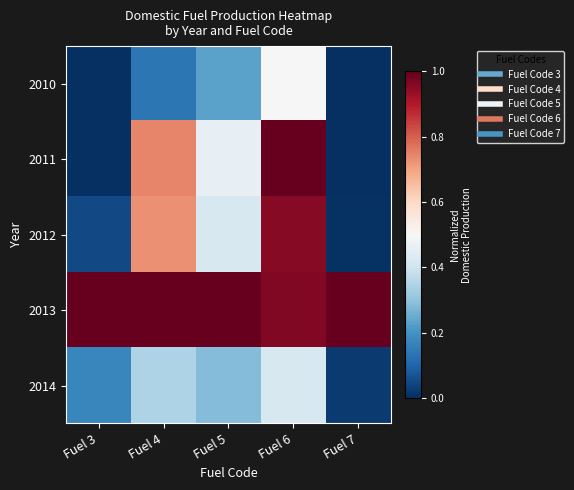

Which series has the largest range (max minus min)?

2011